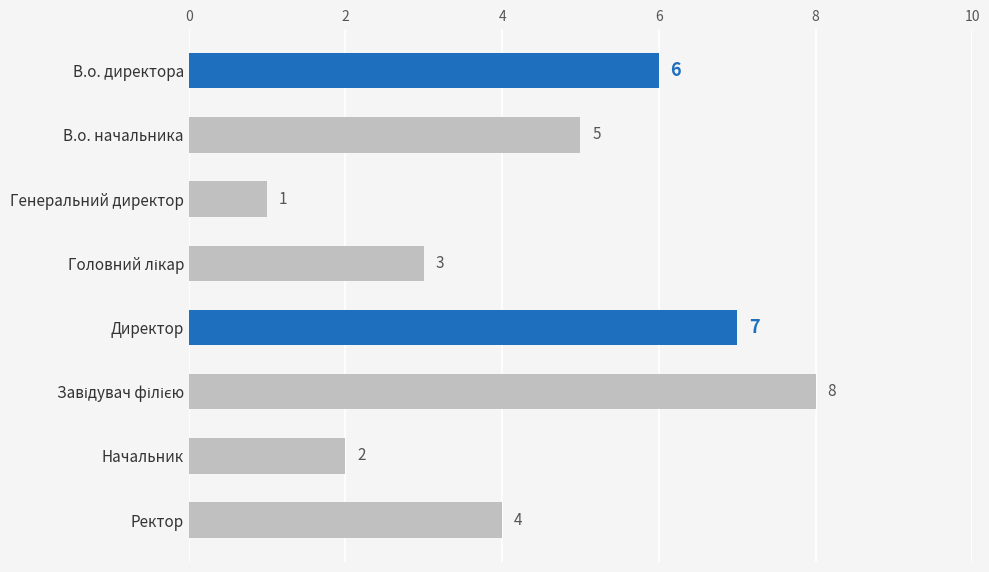

What is the change in value from В.о. директора to Директор?

+1